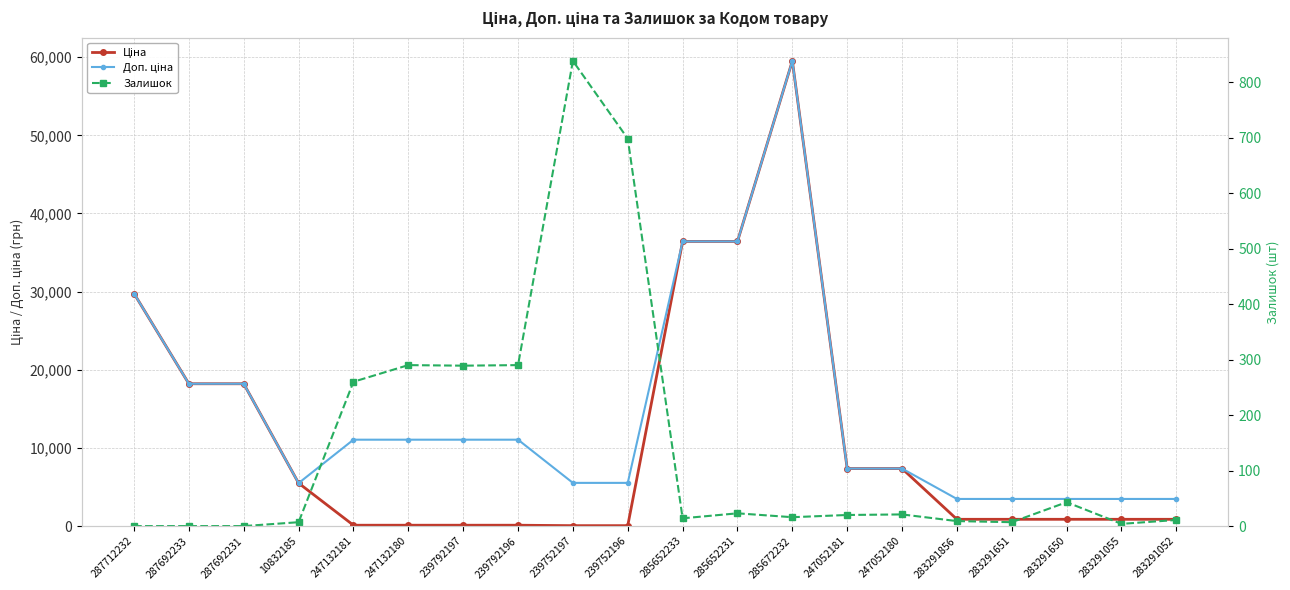

What is the sum of the Ціна values at 247052181 and 287692231?

25572.2